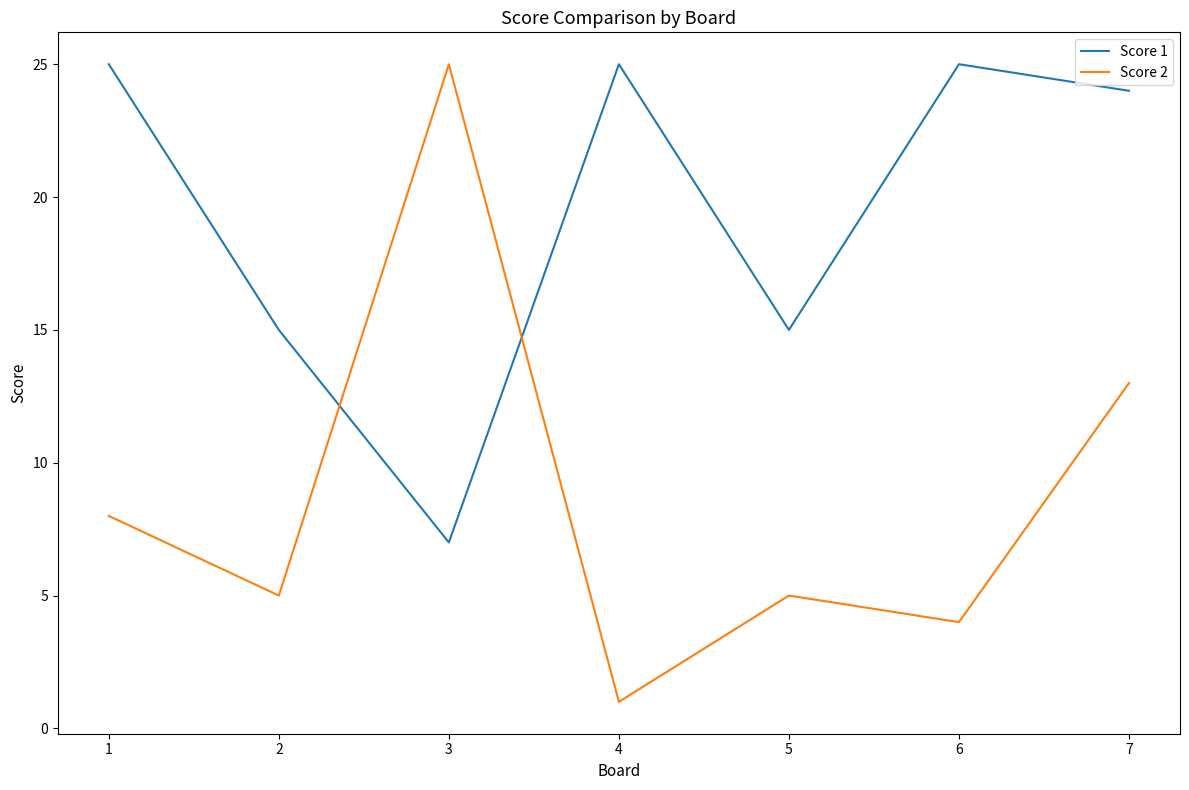

At which category does Score 2 reach its first local valley?

2